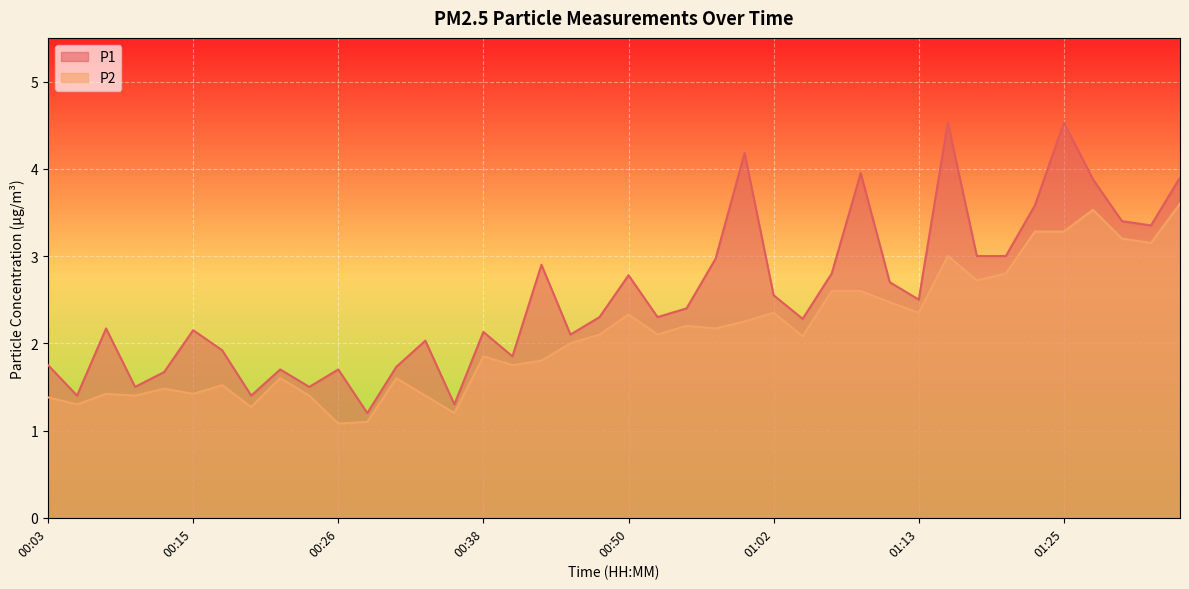

True or false: P1 and P2 intersect in this chart.

False